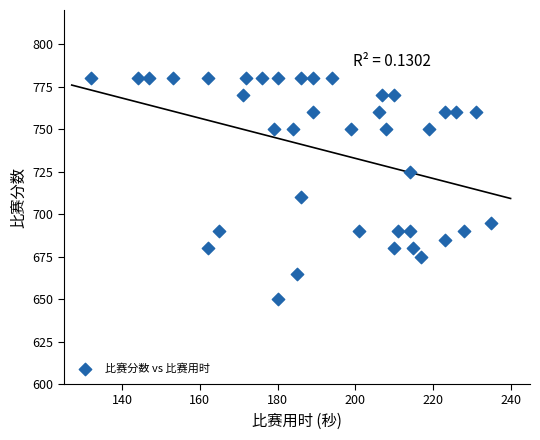

What Y value in the scatter plot is closest to 715?

710